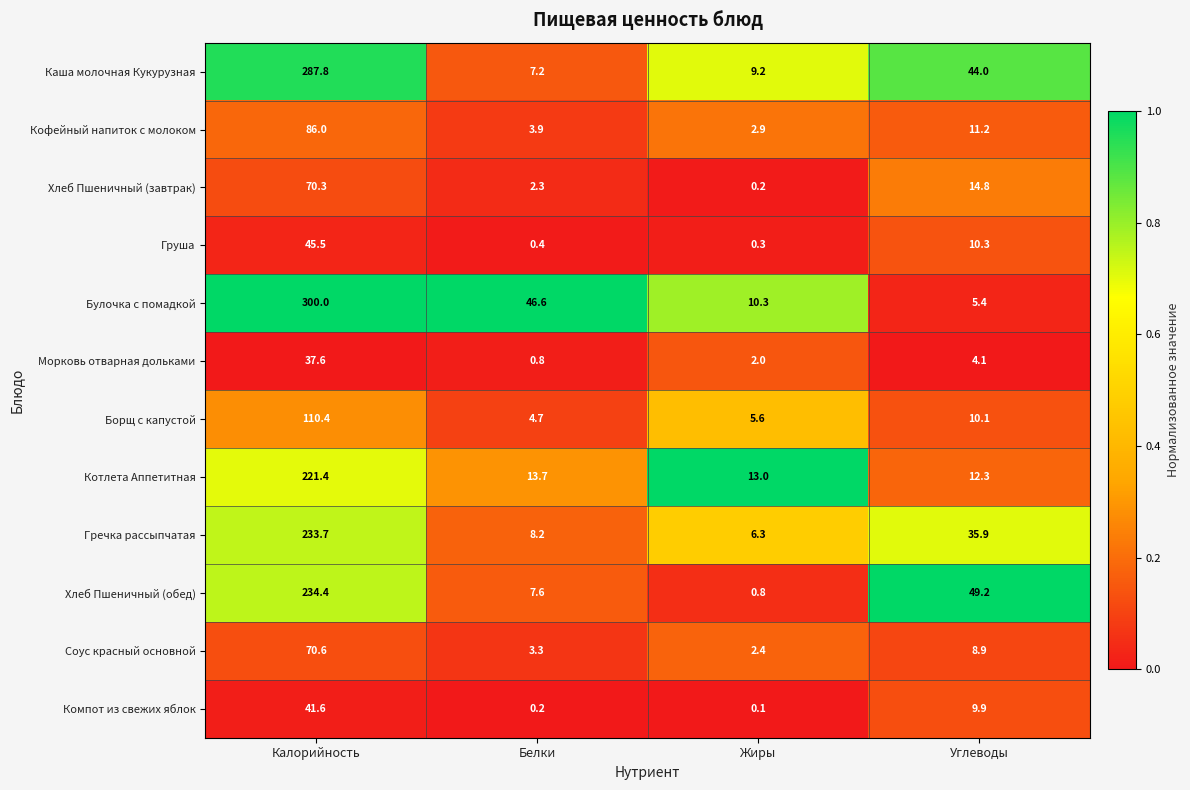

What is the difference between the highest and lowest values at Калорийность?

262.4